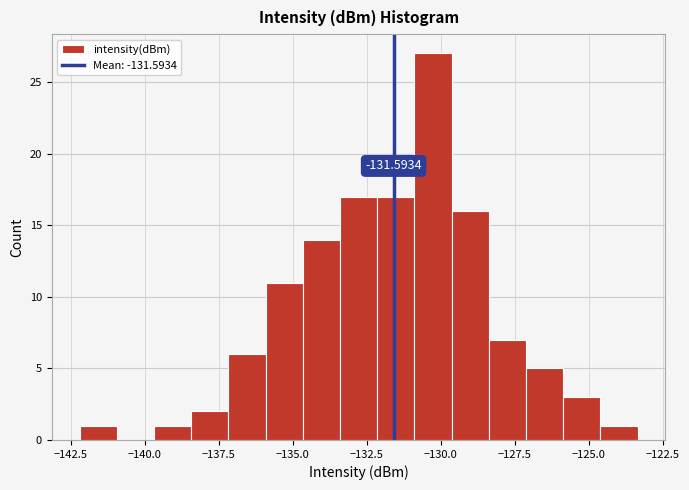

Read against the x-axis, roughly where is the centre of the tallest bar?

-130.5